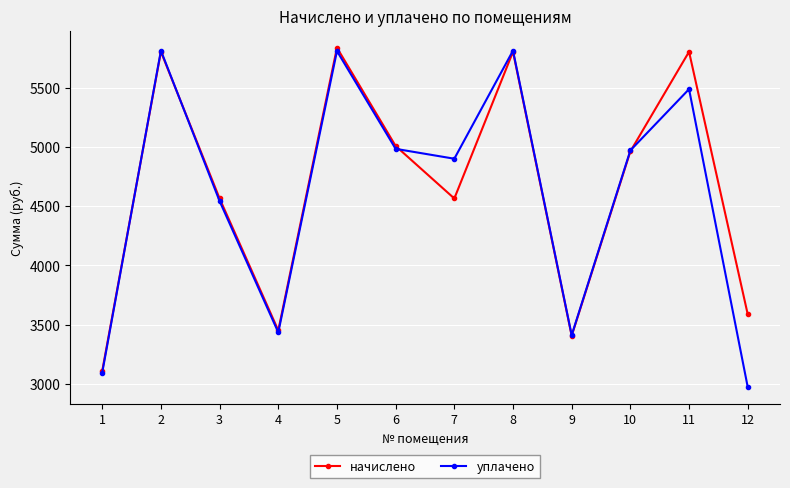

Is it true that уплачено equals 4171.6 at 1?

False